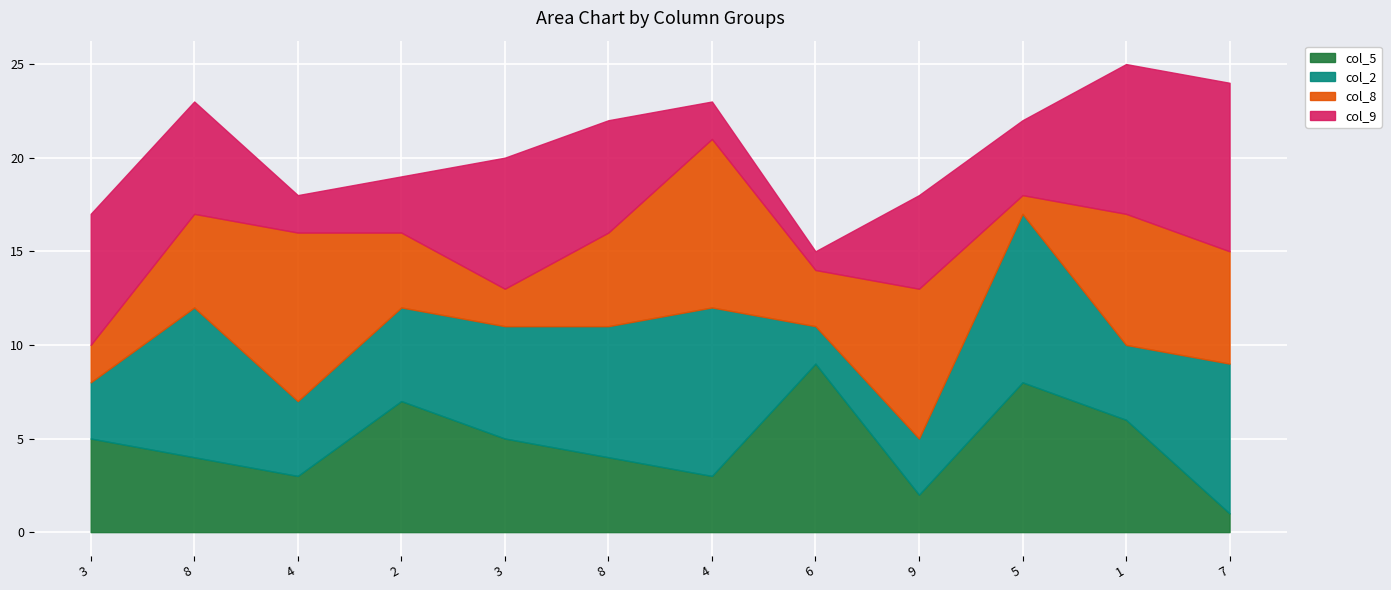

How many times do col_9 and col_5 cross each other?

6